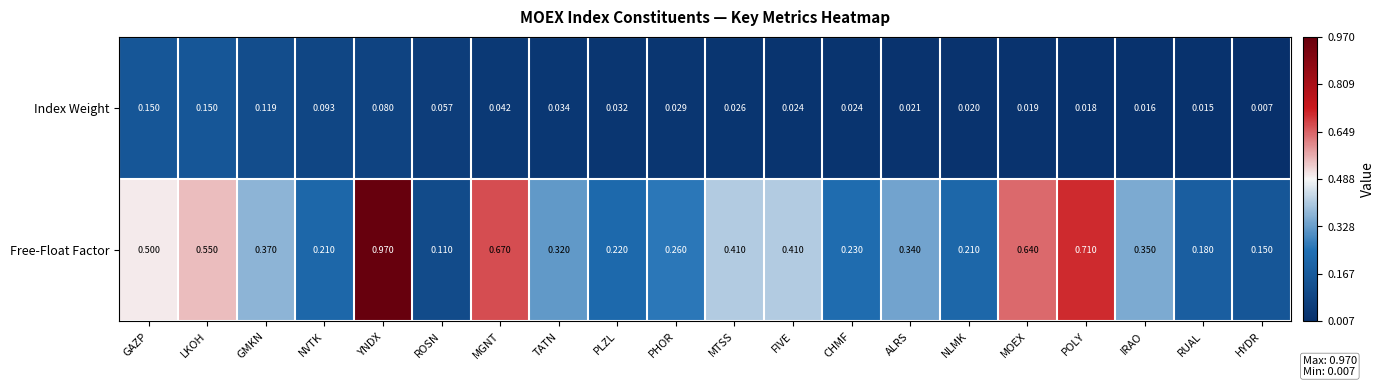

At which label is Free-Float Factor closest to 0?

ROSN